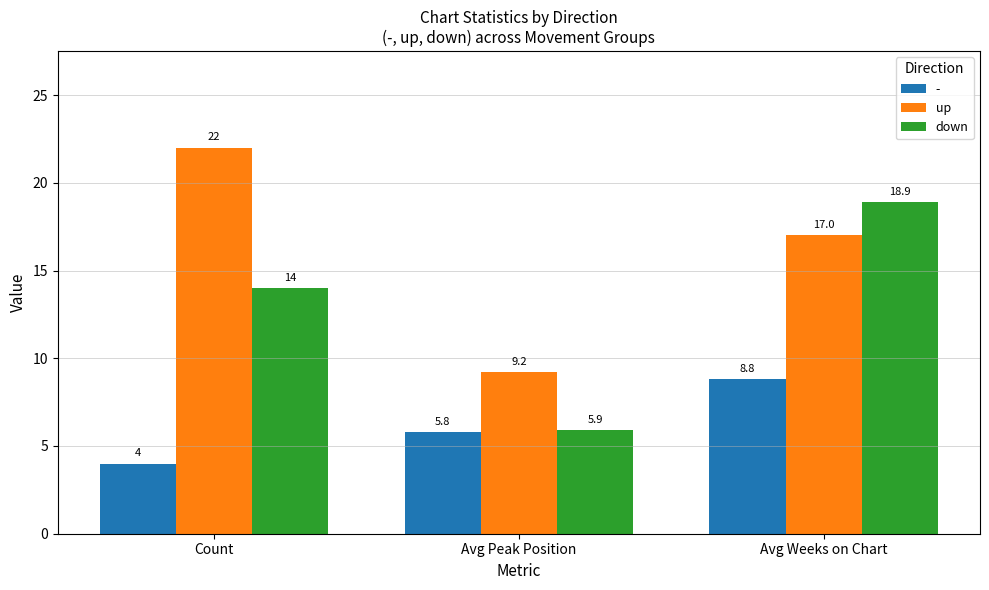

What position from the right is Avg Peak Position?

2